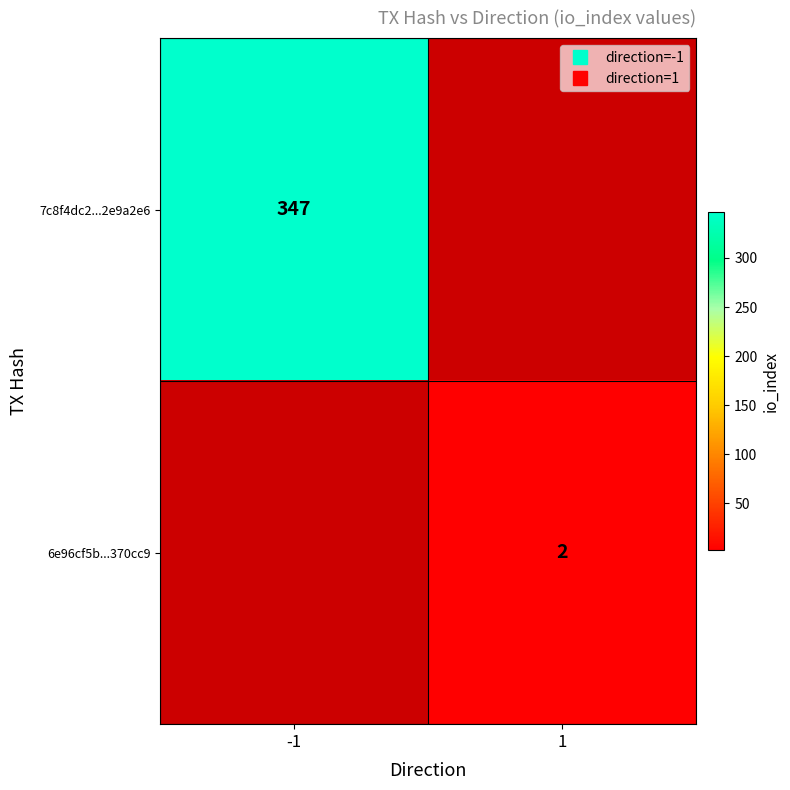

Is the value of 7c8f4dc2...2e9a2e6 at 1 greater than the value of 6e96cf5b...370cc9 at -1?

No